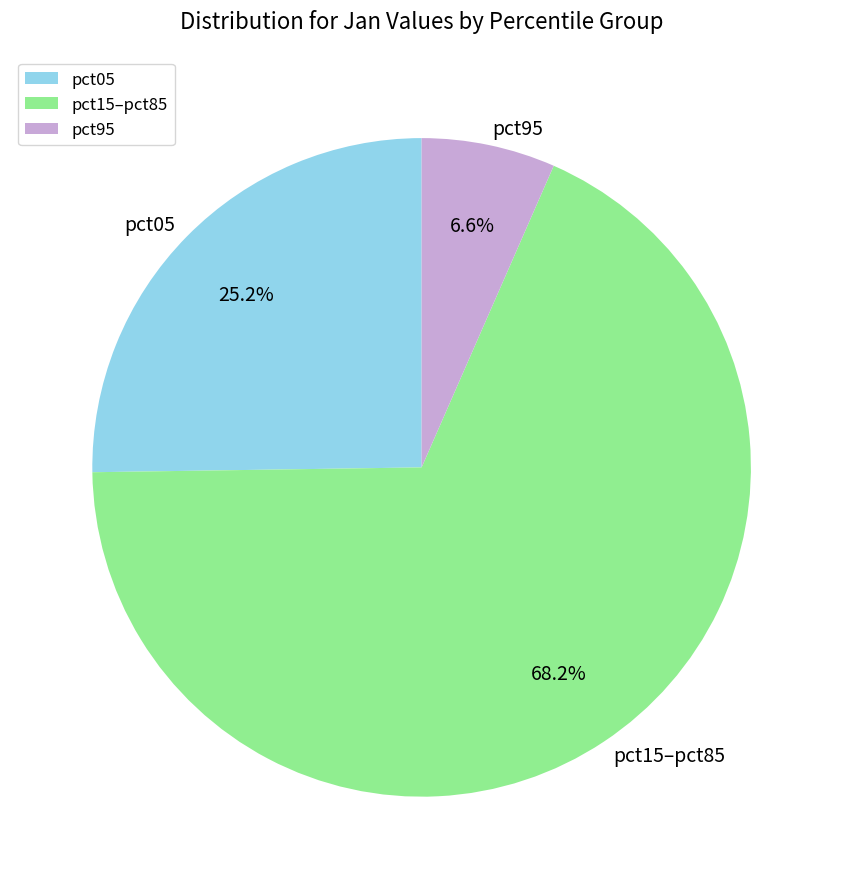

Which slice is the largest?

pct15–pct85